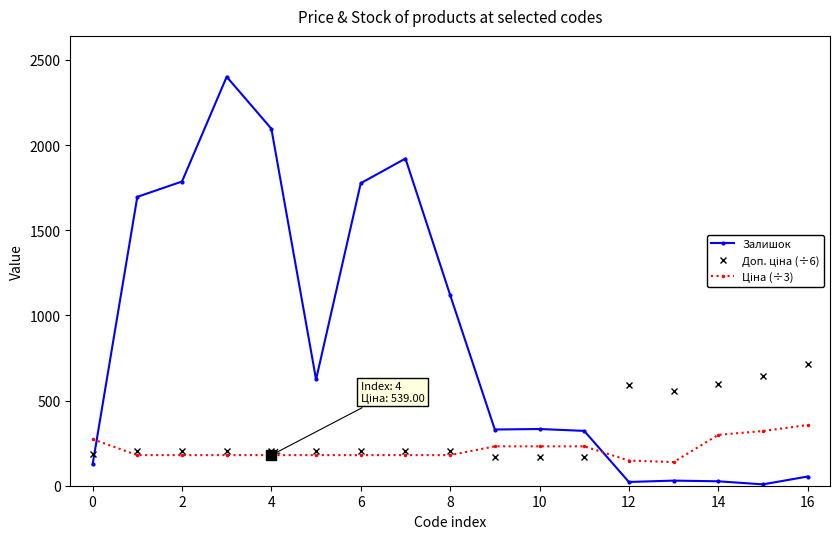

Which series has the widest spread of values?

Залишок